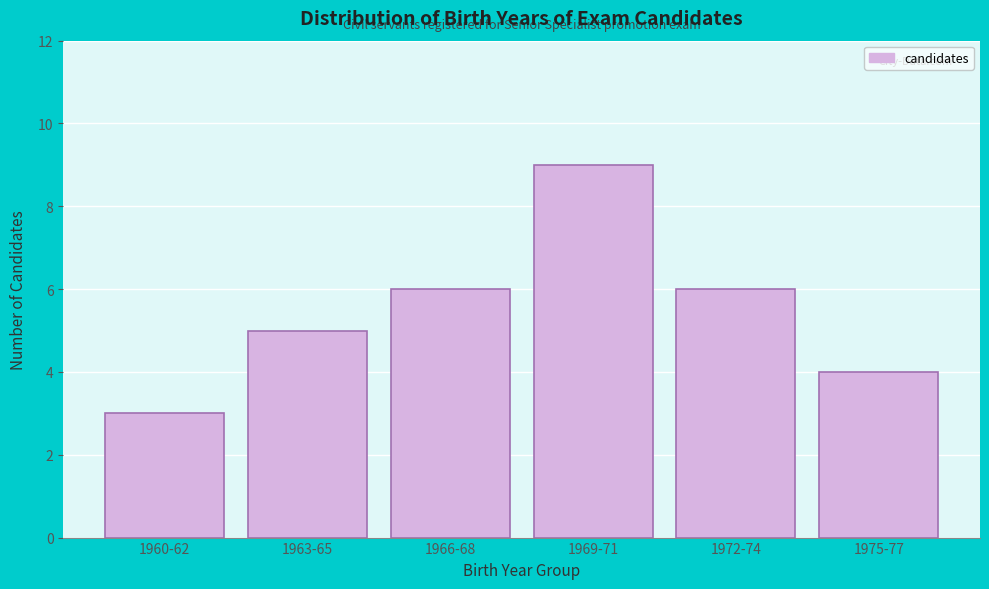

Reading left to right, extract all data points from this chart.

1960-62=3	1963-65=5	1966-68=6	1969-71=9	1972-74=6	1975-77=4